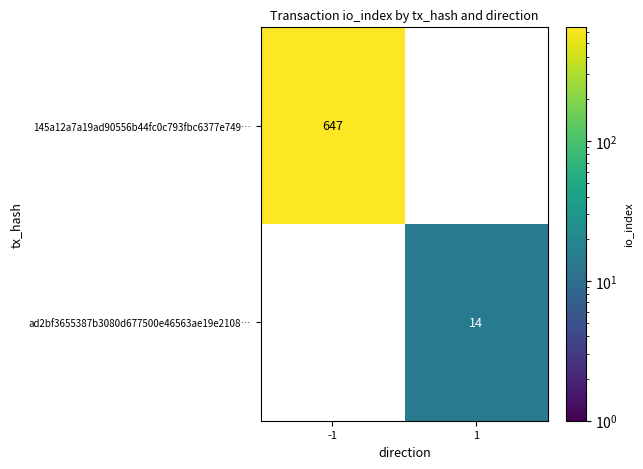

Reading left to right, list all the values displayed in this chart.

145a12a7a19ad90556b44fc0c793fbc6377e749…: 647	0
ad2bf3655387b3080d677500e46563ae19e2108…: 0	14